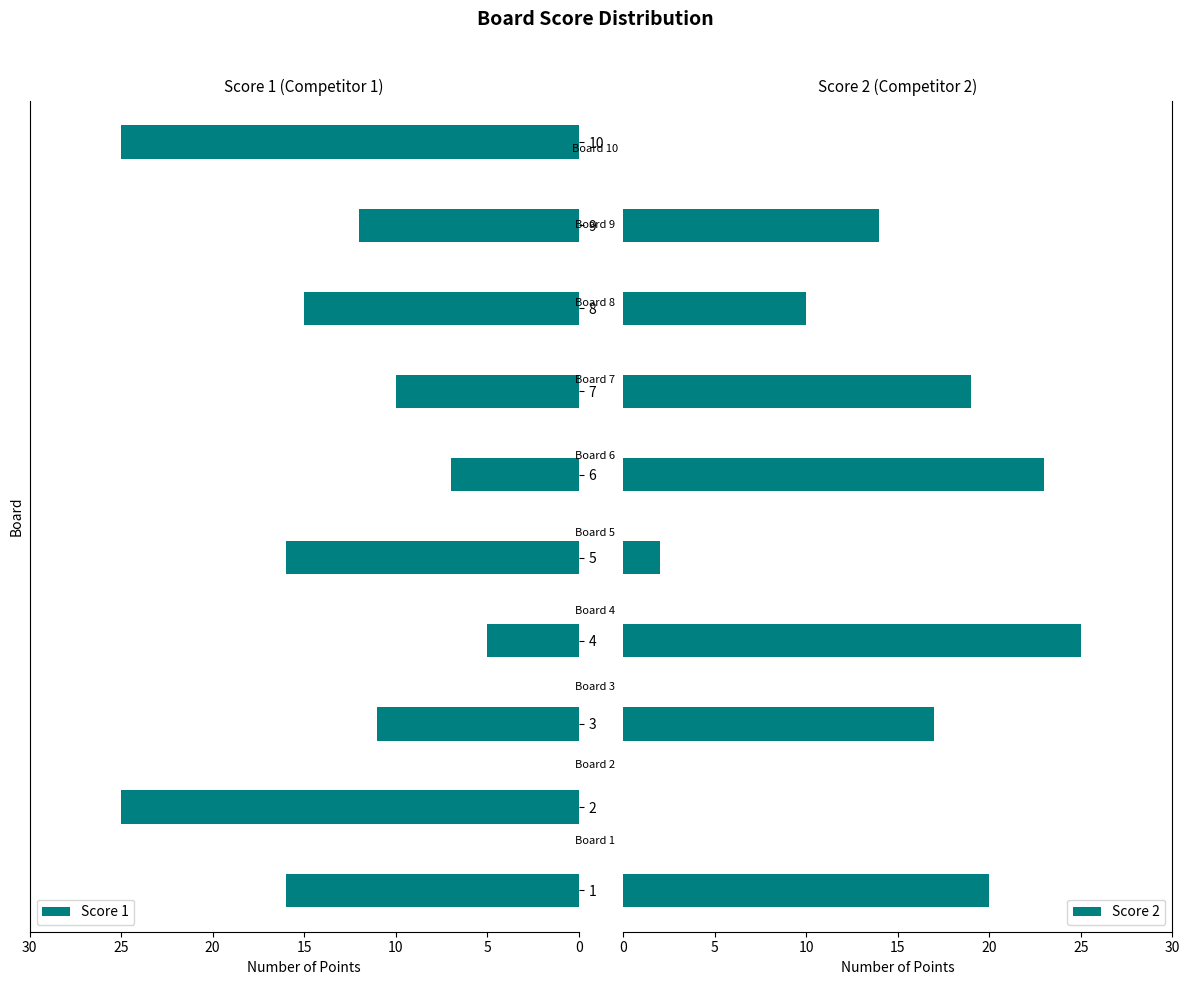

How many values in Score 2 are above zero?

8